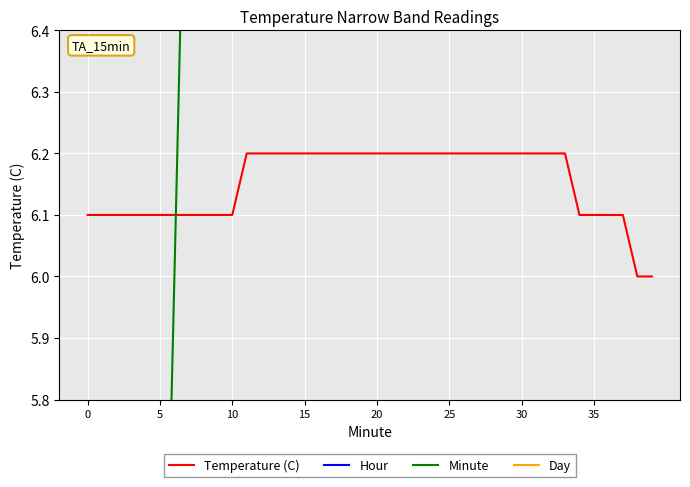

At how many categories does at least one series exceed 13?

40